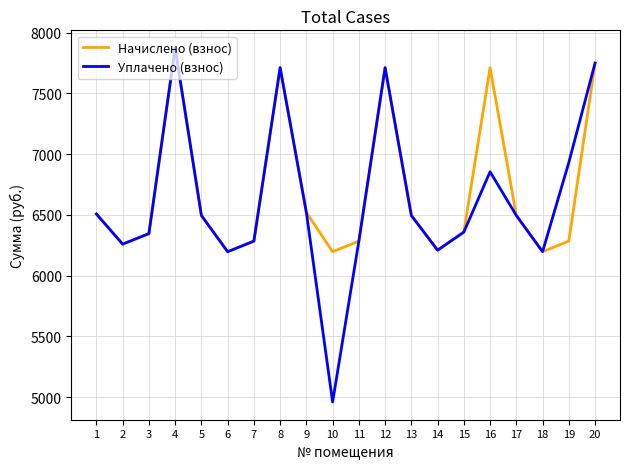

How many values in the Начислено (взнос) series exceed 6495?

10